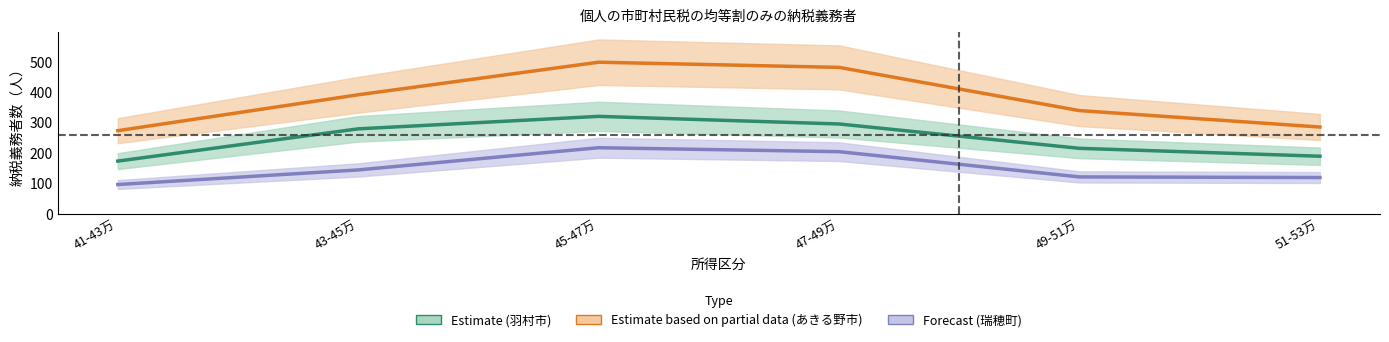

What is the difference between the 47-49 values at あきる野市 and 瑞穂町?

277